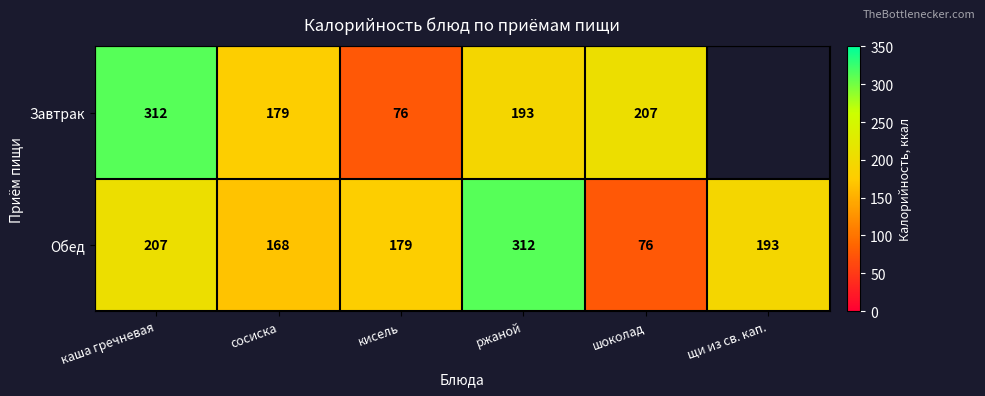

What is the total value across all series at каша гречневая?

519